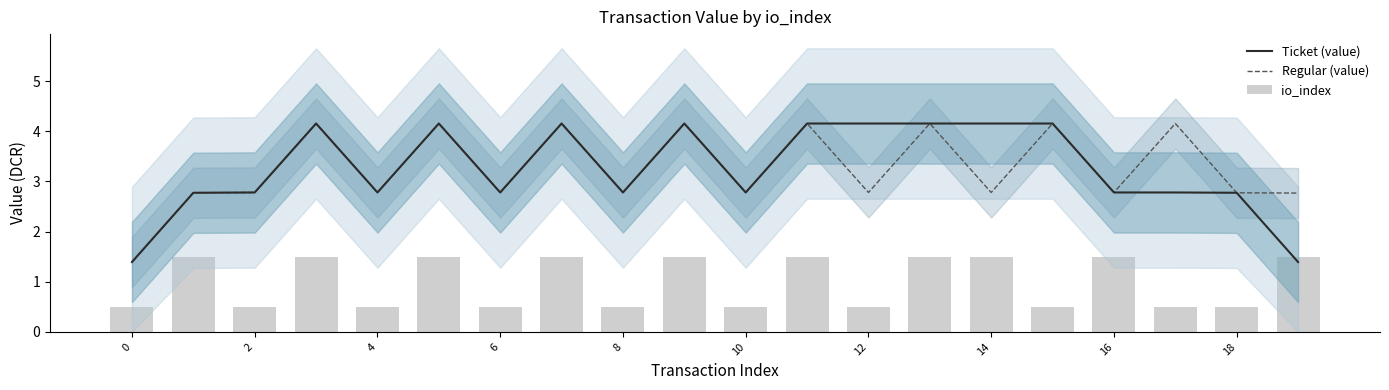

The value of Ticket (value) at 16 is 2.8. True or false?

True